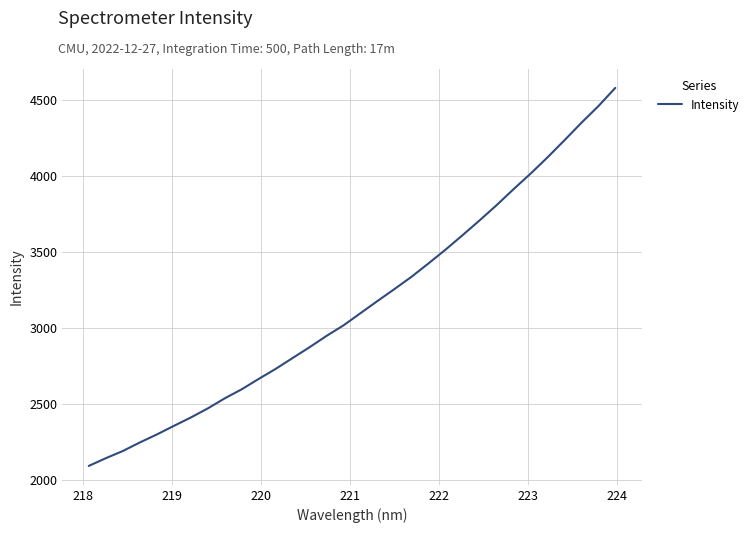

What is the greatest value displayed?

4581.9